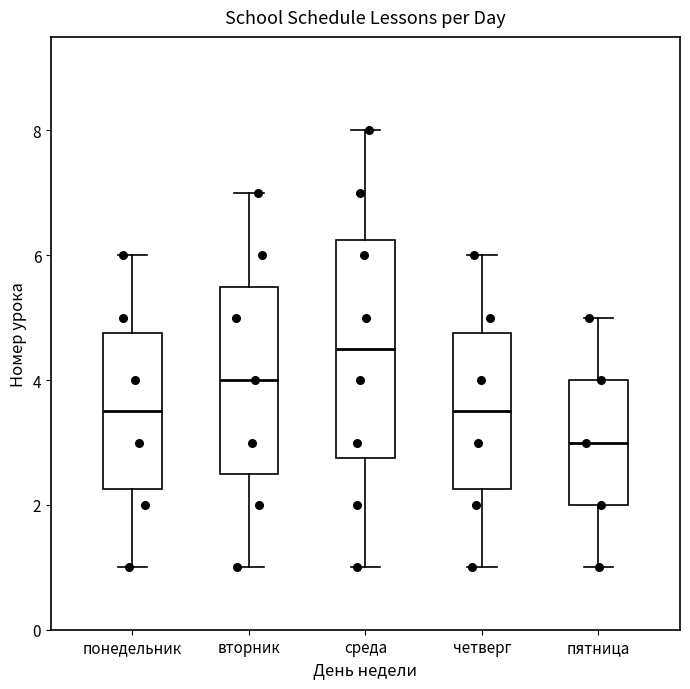

Which box's median line is the lowest?

пятница